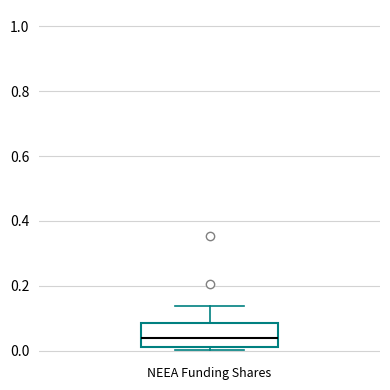

Transcribe this box plot: give where the median line is, the range the box spans, and where the two whiskers end, as read against the y-axis. The values are not printed on the chart, so give them approximately, as read against the axis.

median 0.04, box 0.02 to 0.08, whiskers 0.00 to 0.14